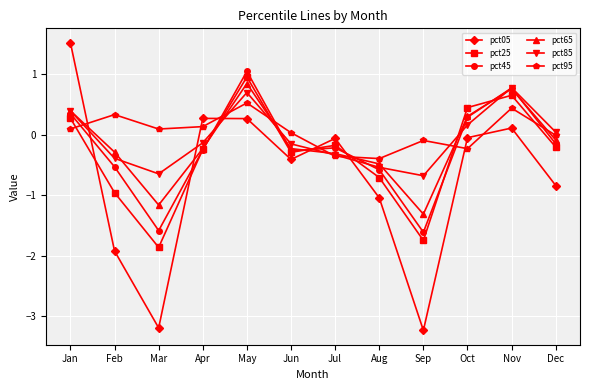

What is the value of the pct65 point at the 6th from the left?

-0.2